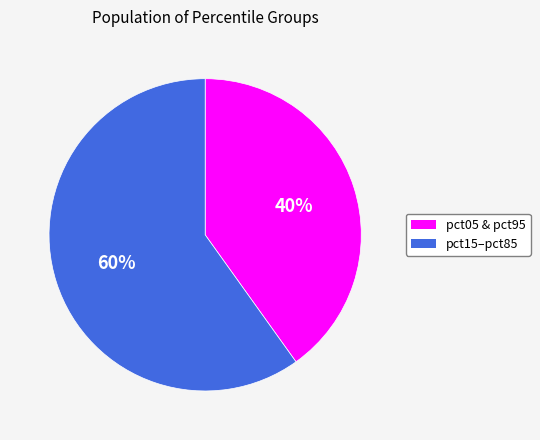

Does any single category account for the majority?

Yes